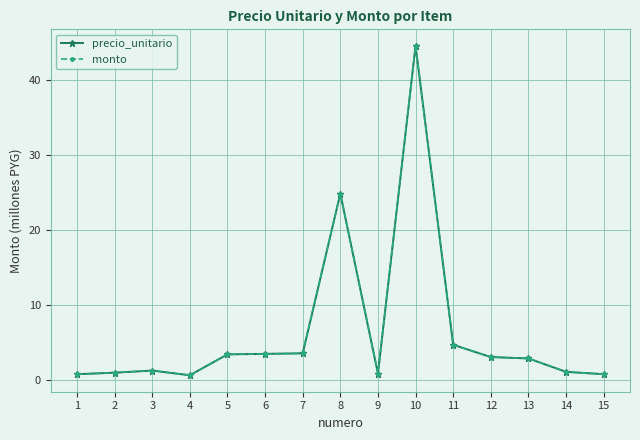

What is the total value across all series at 11?

9.3